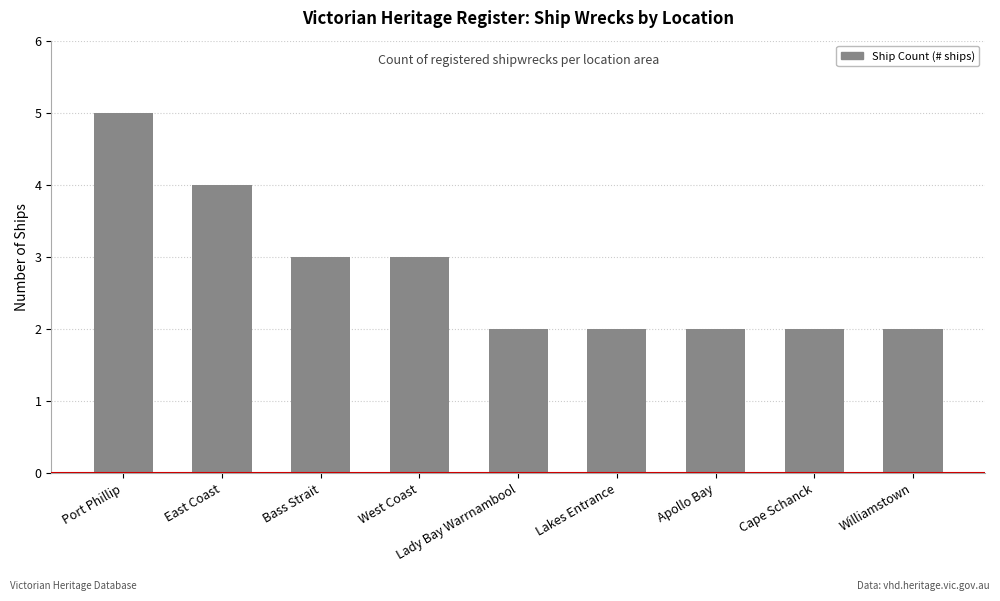

What is the maximum value shown in the chart?

5